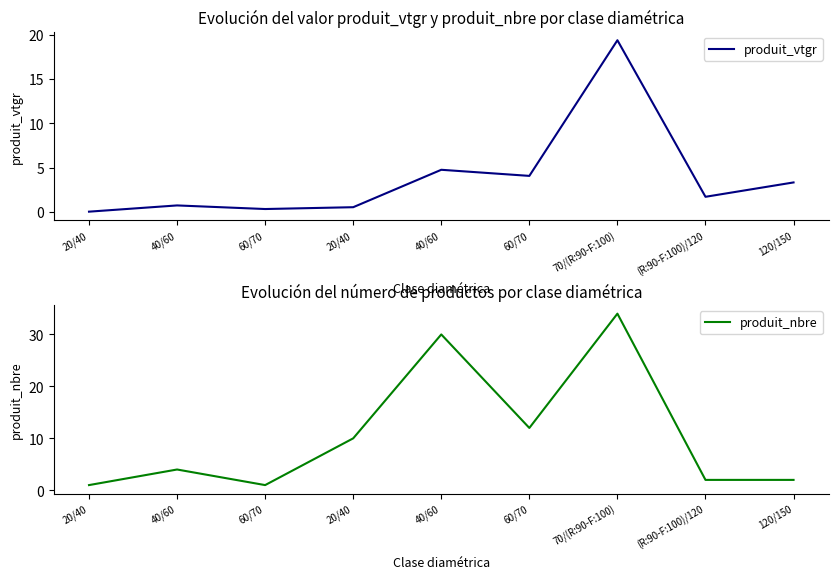

Reading right to left, list all the values displayed in this chart.

produit_vtgr: 3.3	1.7	19.4	4.1	4.8	0.6	0.3	0.8	0.0
produit_nbre: 2.0	2.0	34.0	12.0	30.0	10.0	1.0	4.0	1.0